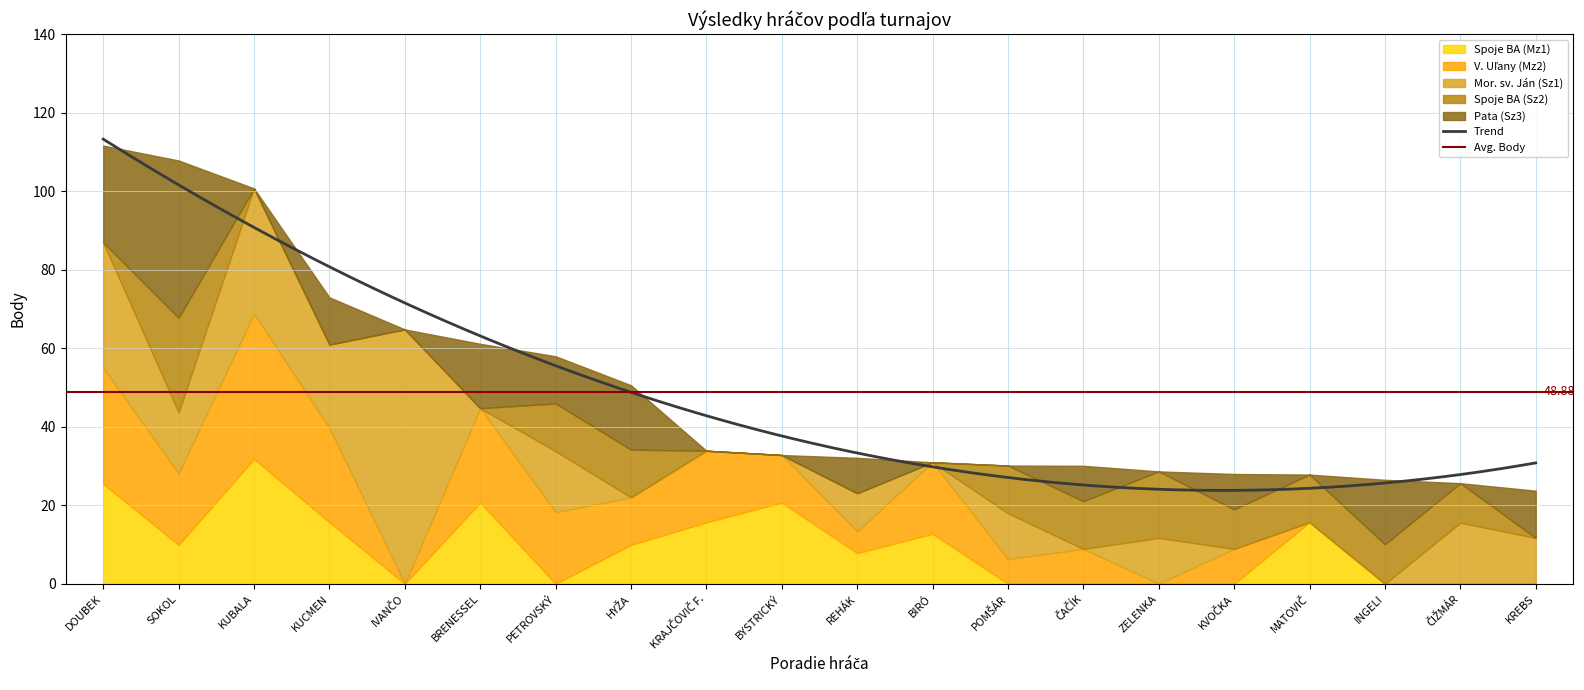

What is the value of the Spoje BA (Sz2) point at the 2nd from the left?

24.1